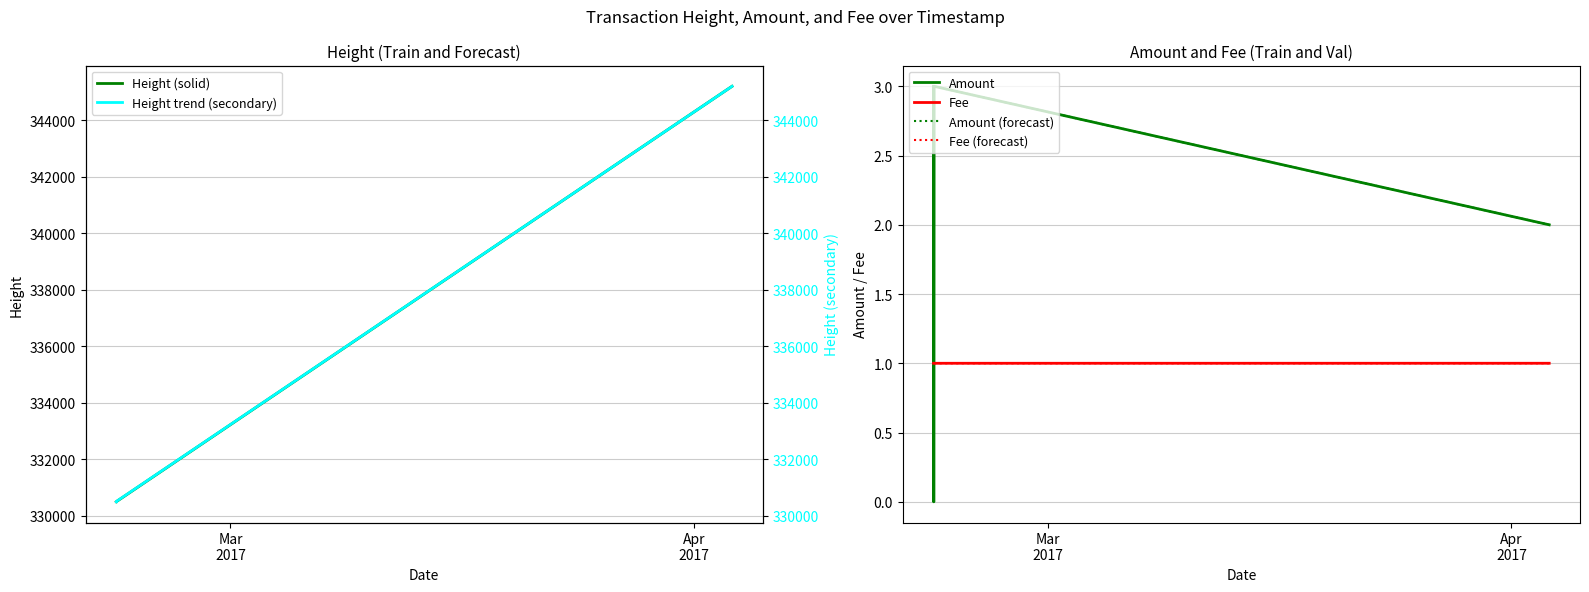

What is the sum of the Amount values at 2017-04-03 12:37:18 and 2017-02-21 09:43:00?

2.0